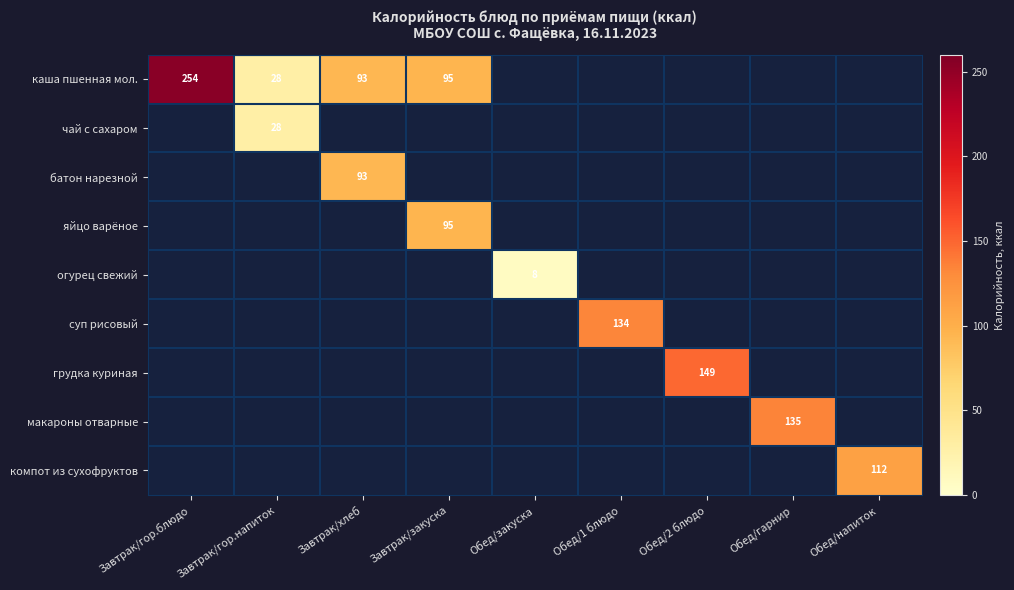

What is the greatest value displayed?

254.0